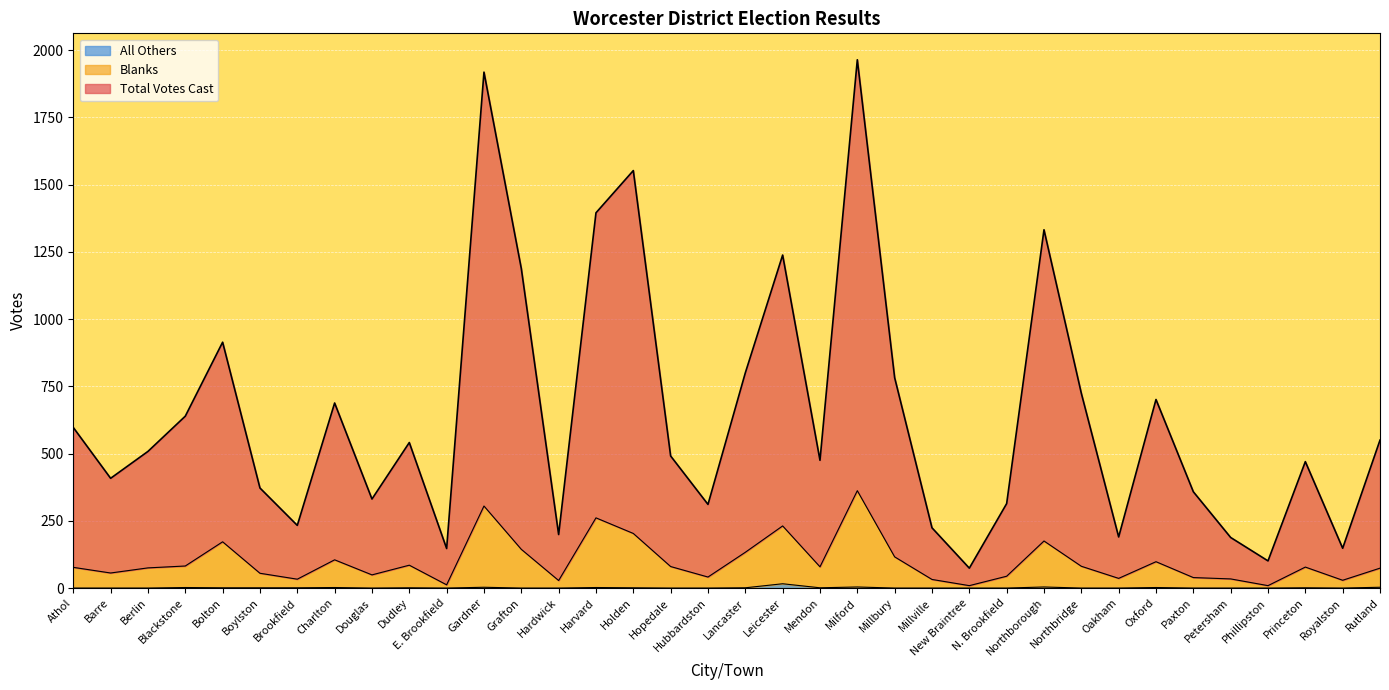

Where does the Blanks series first go above 78?

Blackstone